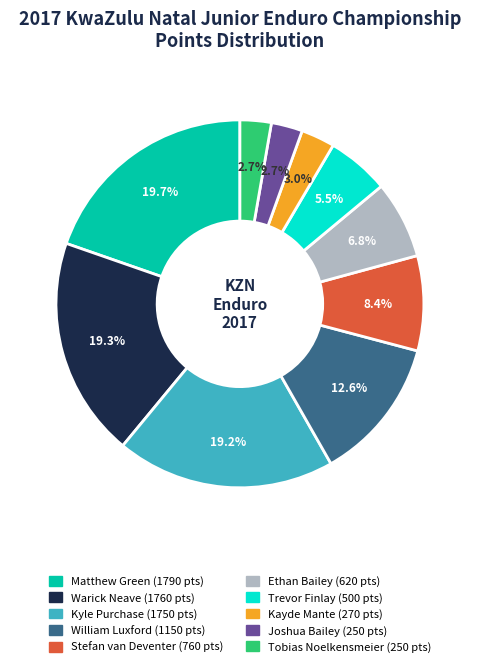

Is the sum of Tobias Noelkensmeier and Ethan Bailey greater than half?

No